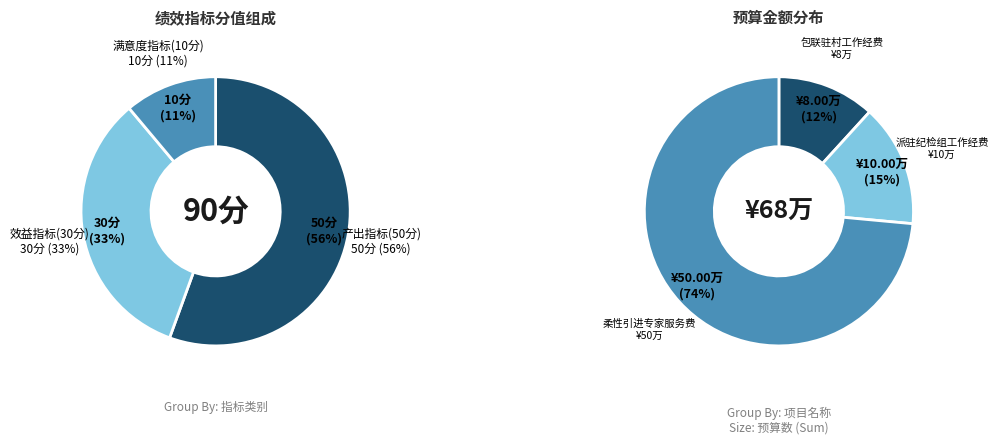

How many segments does this pie chart have?

3